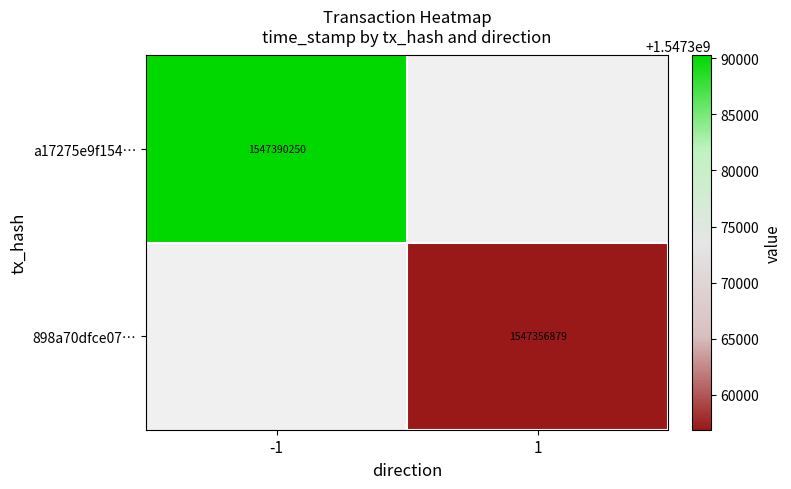

The a17275e9f154… series shows 638423315 at -1. True or false?

False